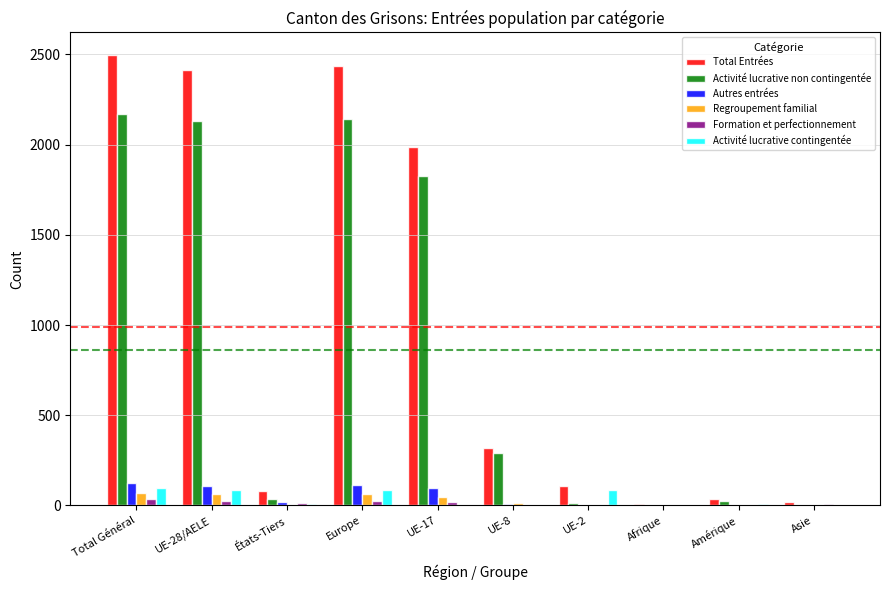

Which series has the largest total across all categories?

Total Entrées